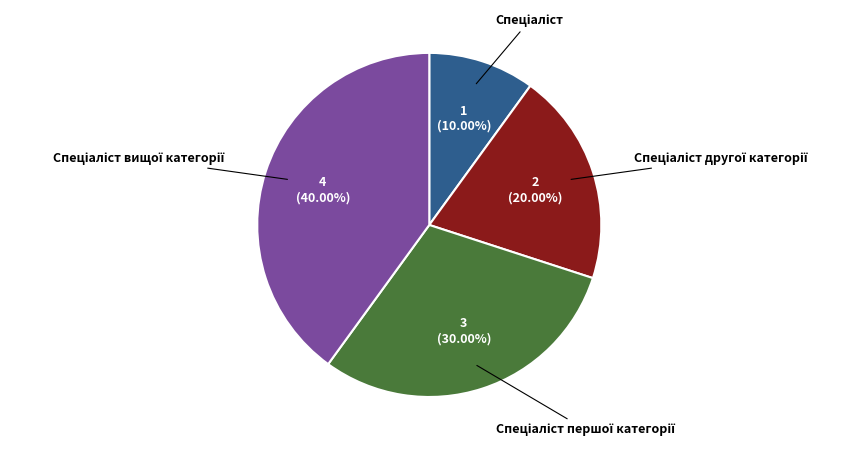

How many segments does this pie chart have?

4